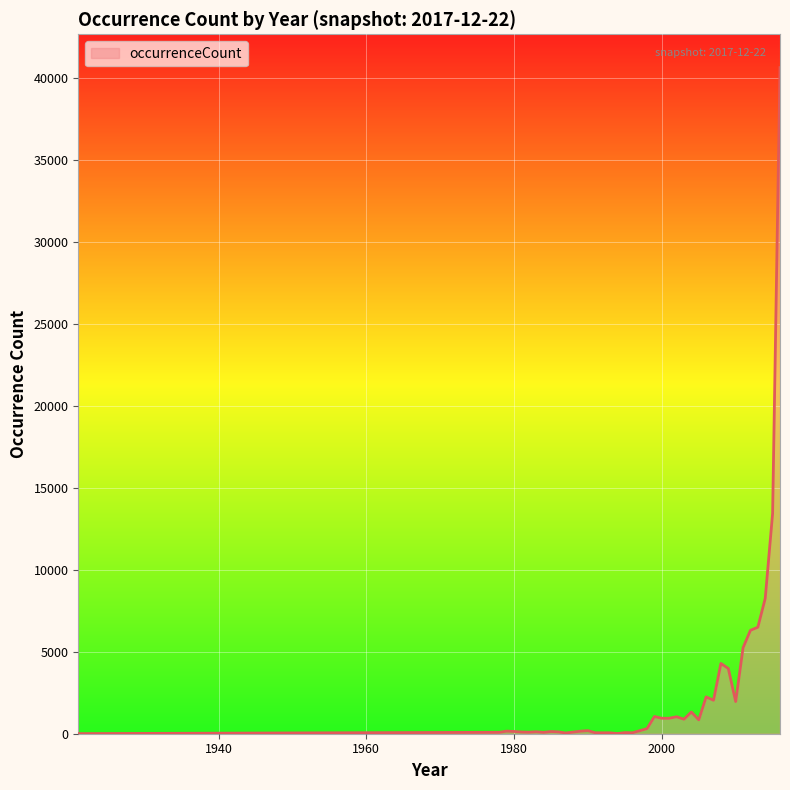

Rank the categories by value from highest to lowest.

2016, 2015, 2014, 2013, 2012, 2011, 2008, 2009, 2006, 2007, 2010, 2004, 1999, 2002, 2001, 2000, 2003, 2005, 1998, 1990, 1997, 1979, 1989, 1980, 1985, 1983, 1986, 1981, 1982, 1978, 1984, 1995, 1991, 1992, 1996, 1993, 1987, 1994, 1921